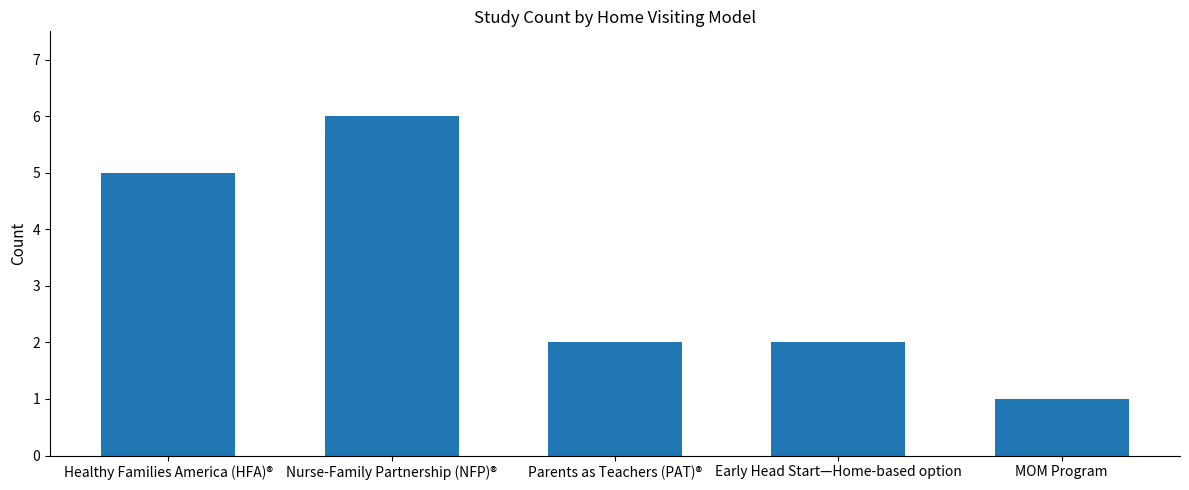

What is the value of the 3rd bar from the left?

2